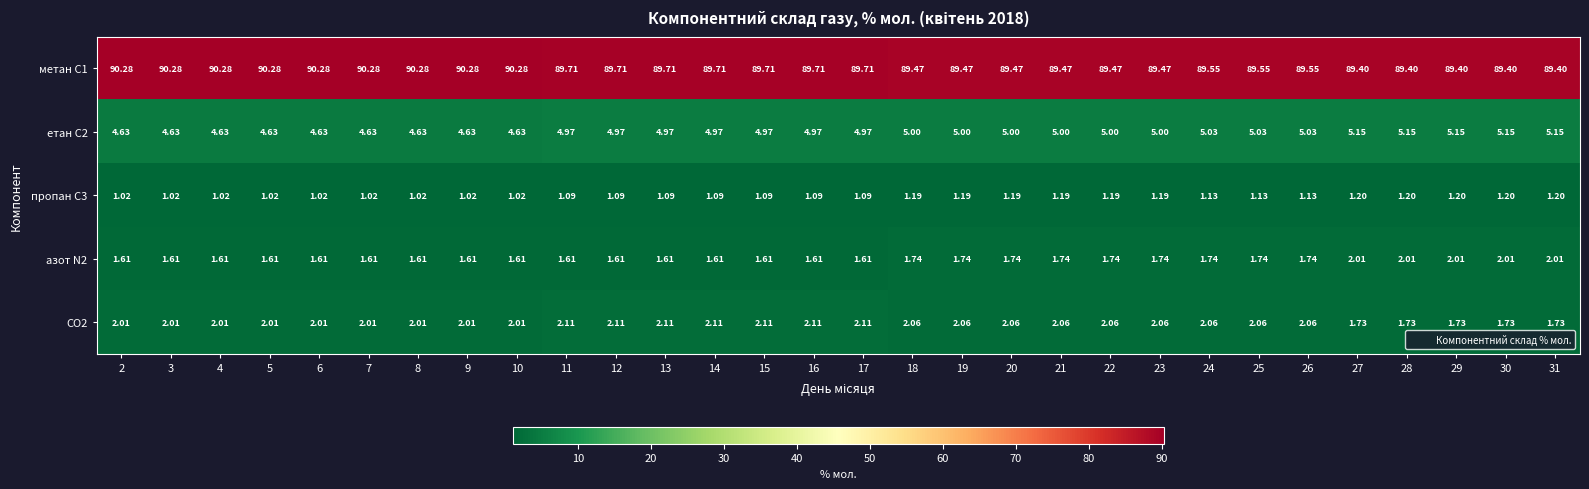

How many data points does each series have?

30